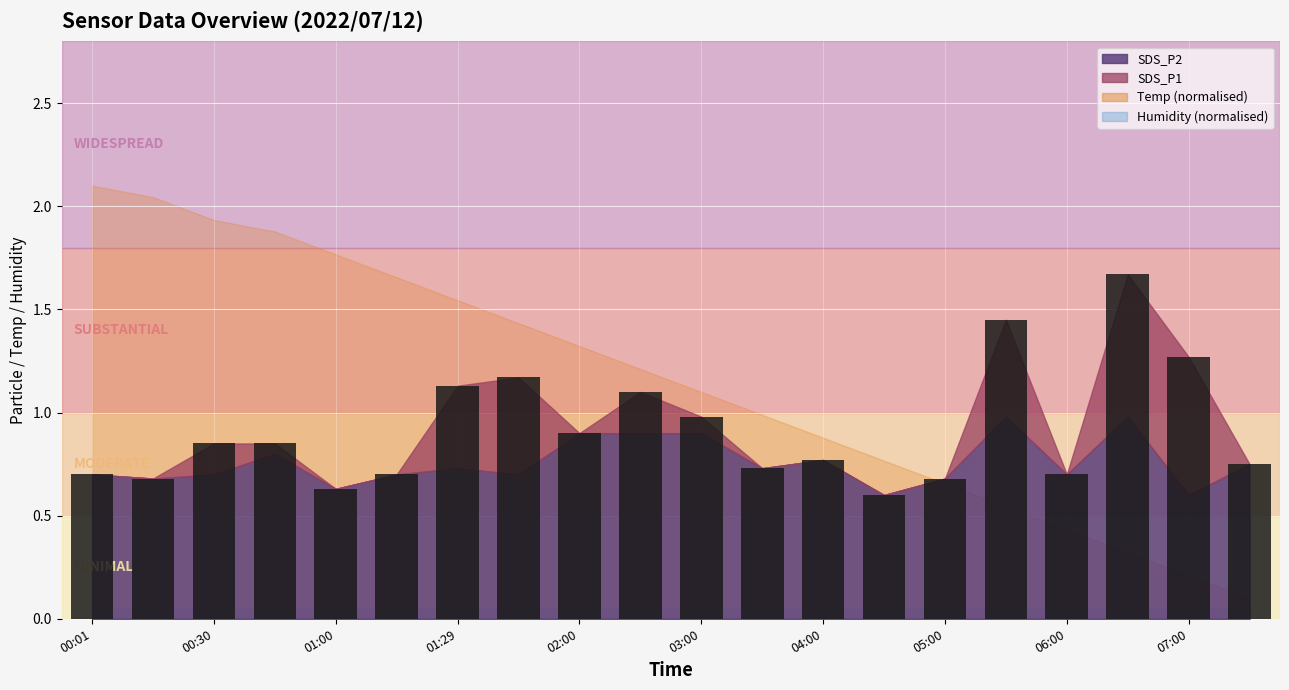

What is the average value?

0.9